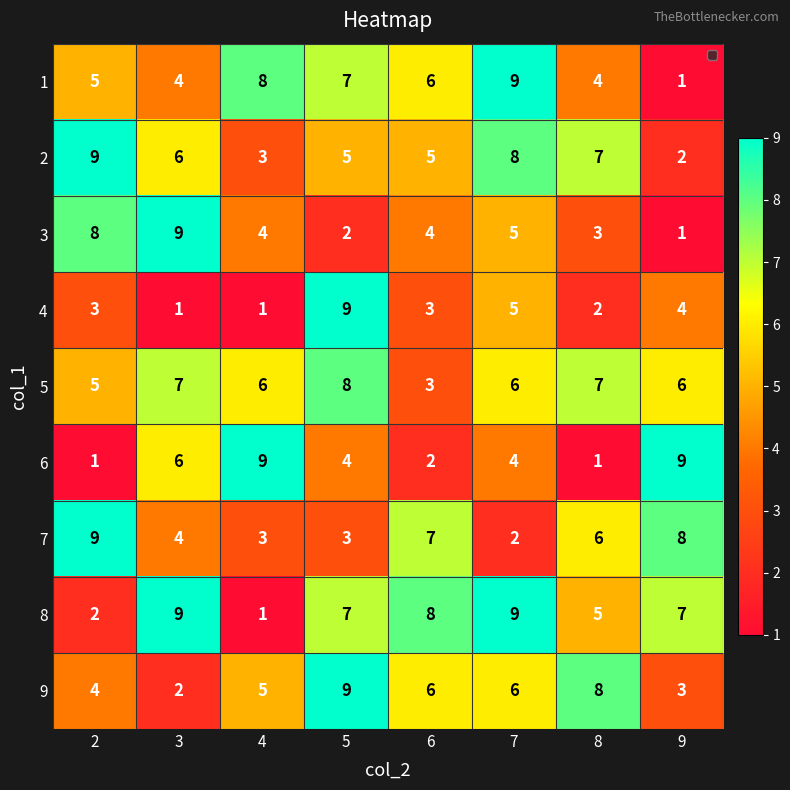

What is the spread (max minus min) of values at 8?

7